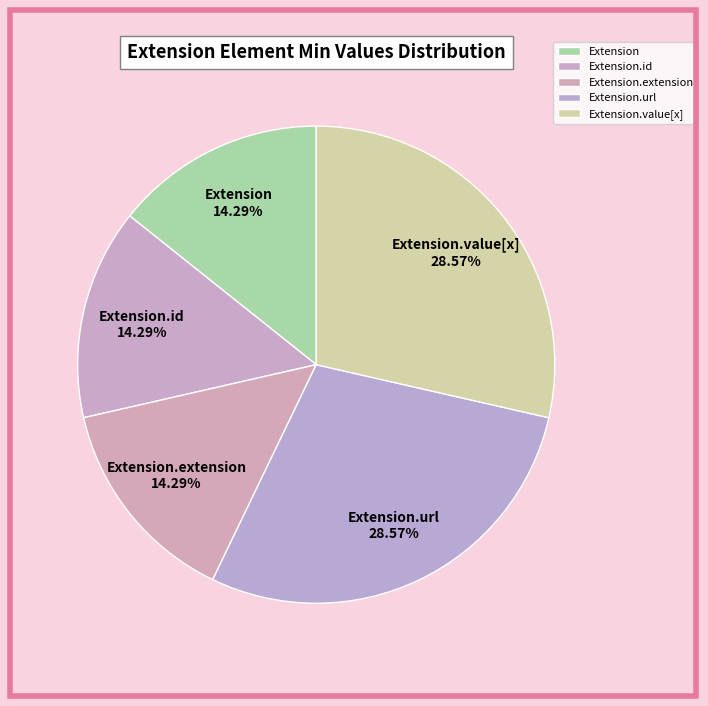

Is there a majority slice in this chart?

No